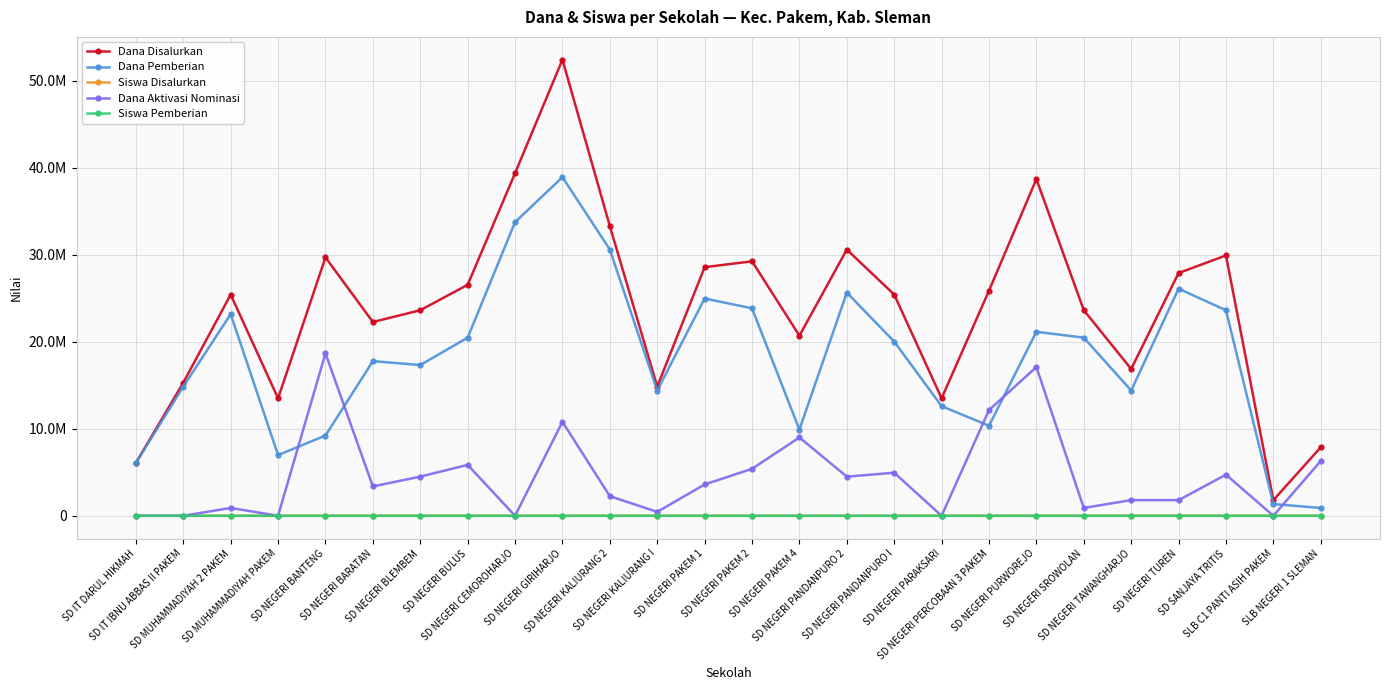

Reading right to left, extract all data points from this chart.

Dana Disalurkan: 7875000	1800000	29925000	27900000	16875000	23625000	38700000	25875000	13500000	25425000	30600000	20700000	29250000	28575000	14850000	33300000	52425000	39375000	26550000	23625000	22275000	29700000	13500000	25425000	15300000	6075000
Dana Pemberian: 900000	1350000	23625000	26100000	14400000	20475000	21150000	10350000	12600000	20025000	25650000	9900000	23850000	24975000	14400000	30600000	38925000	33750000	20475000	17325000	17775000	9225000	6975000	23175000	14850000	6075000
Siswa Disalurkan: 22	4	76	69	43	56	93	66	31	62	74	50	72	69	37	85	123	94	63	61	61	73	33	65	38	17
Dana Aktivasi Nominasi: 6300000	0	4725000	1800000	1800000	900000	17100000	12150000	0	4950000	4500000	9000000	5400000	3600000	450000	2250000	10800000	0	5850000	4500000	3375000	18675000	0	900000	0	0
Siswa Pemberian: 3	3	58	65	36	49	54	26	28	49	63	25	60	61	36	79	92	81	49	45	48	24	18	59	37	17